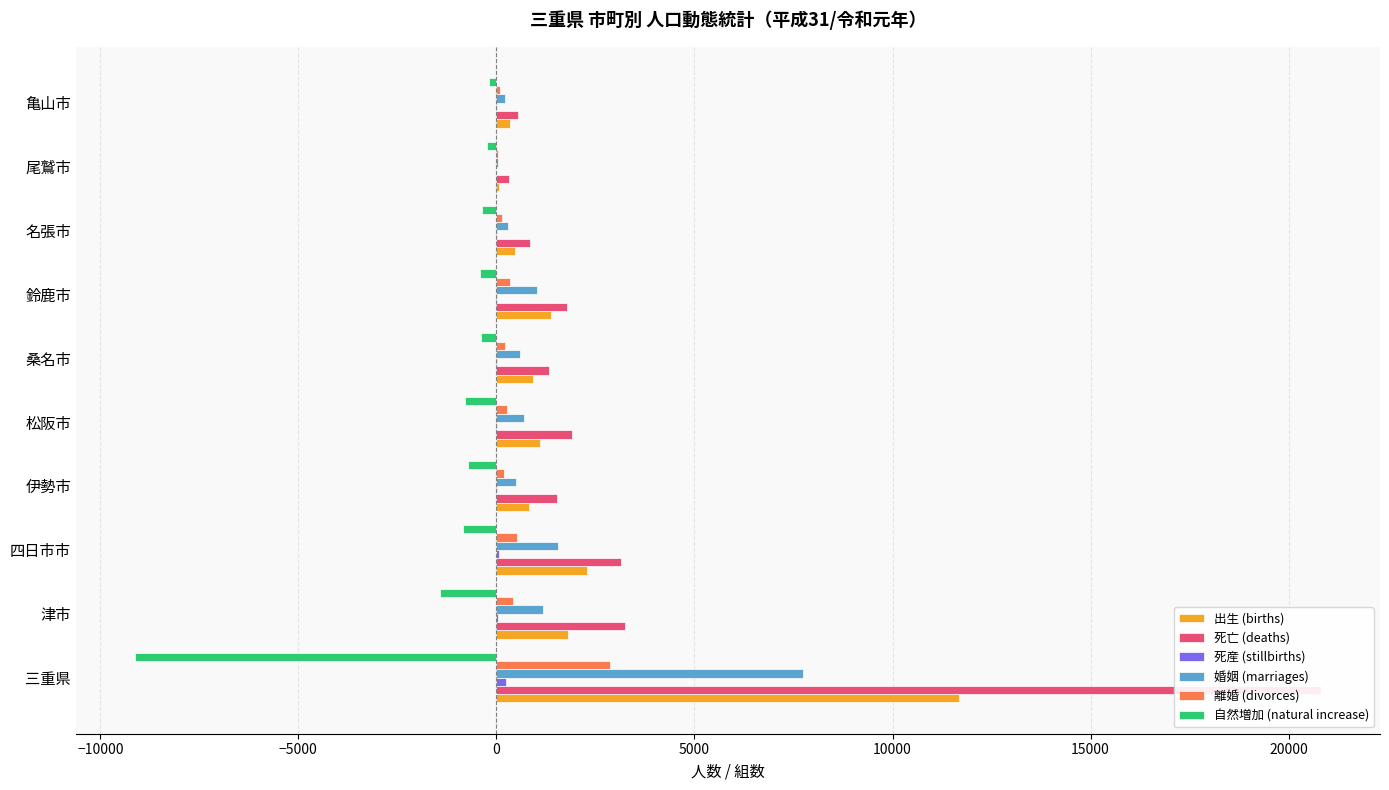

What is the value of the 離婚 (divorces) bar at the 8th from the left?

145